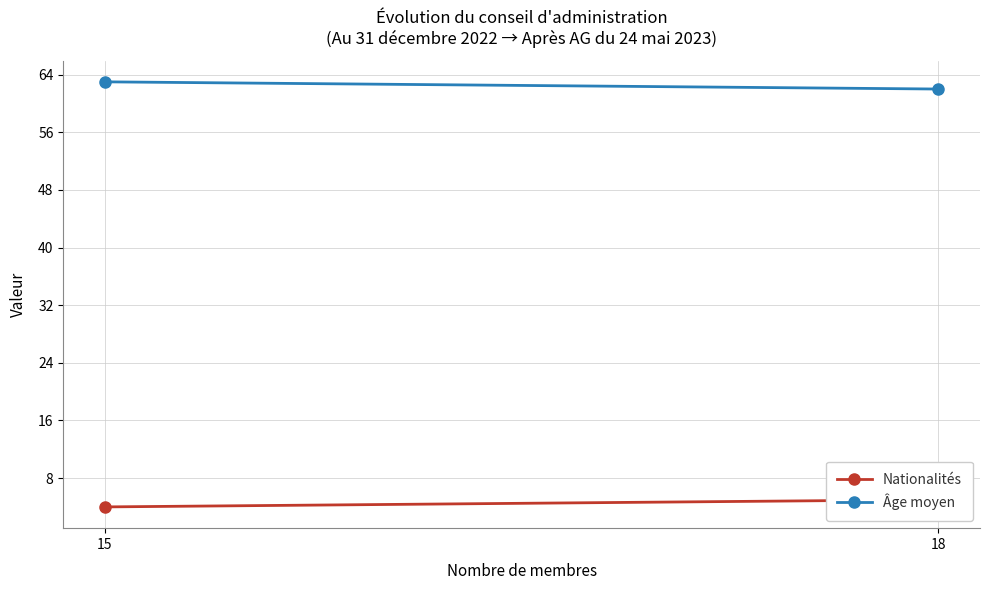

Is the value of Nationalités at 15 greater than the value of Âge moyen at 18?

No